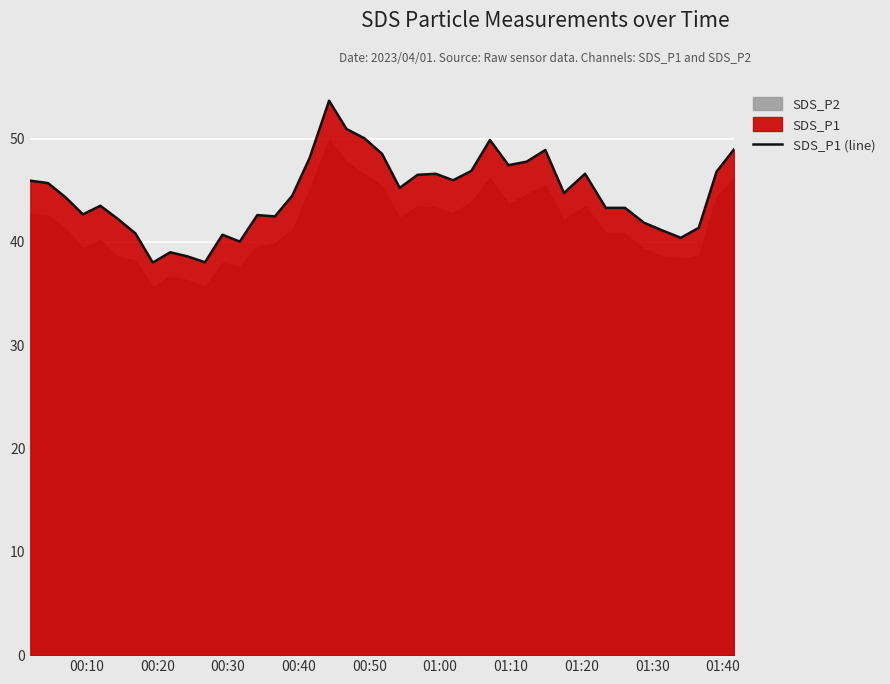

What is the highest value of the SDS_P1 (line) series?

53.7